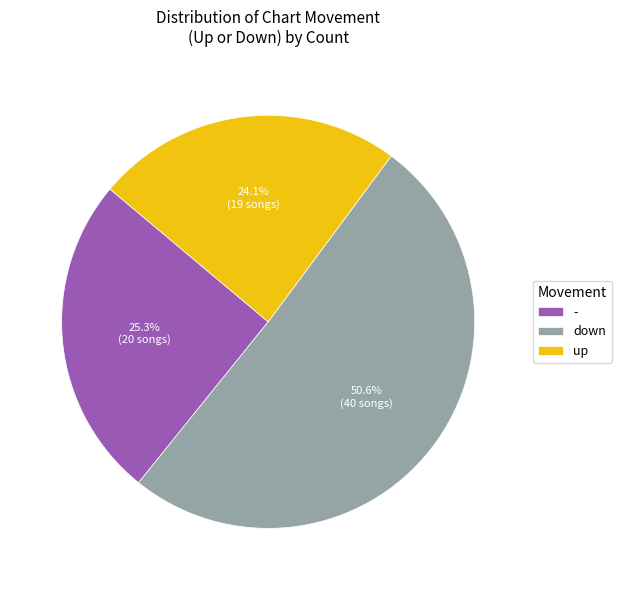

Is it true that - is 40% of the pie?

False